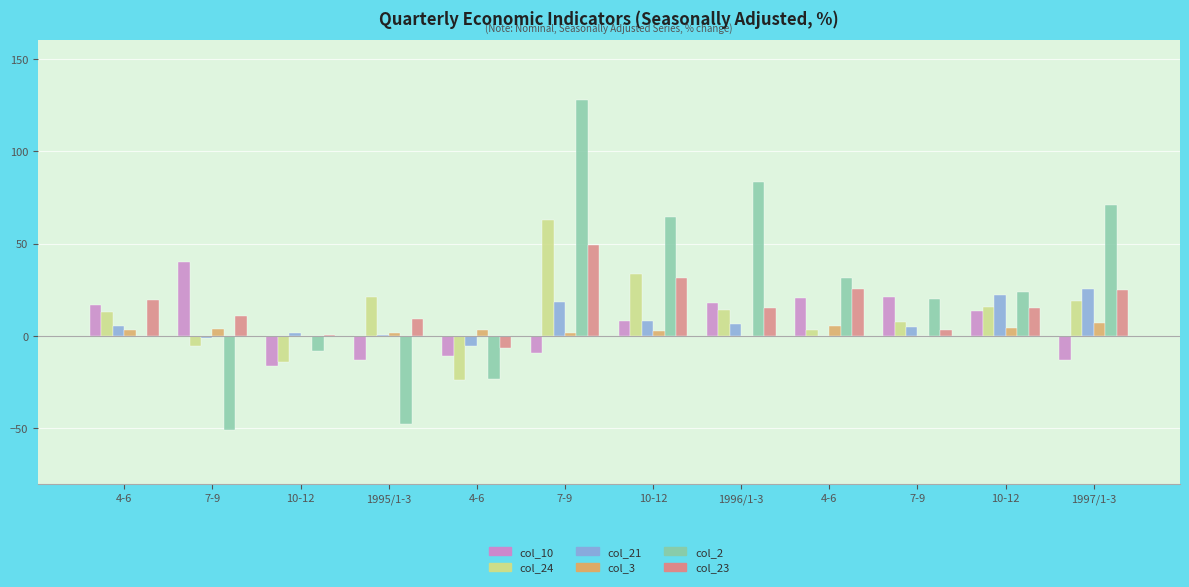

What are all the series names shown in the legend?

col_10, col_24, col_21, col_3, col_2, col_23